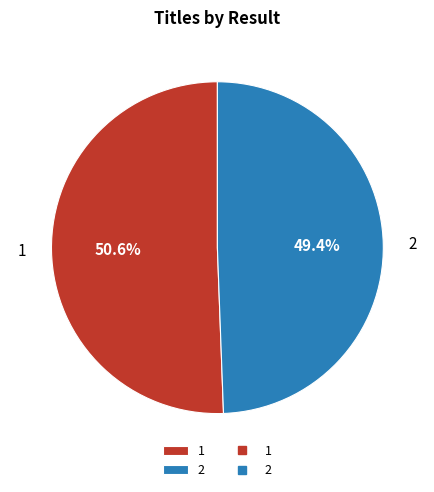

Is 2 the majority of the pie?

No